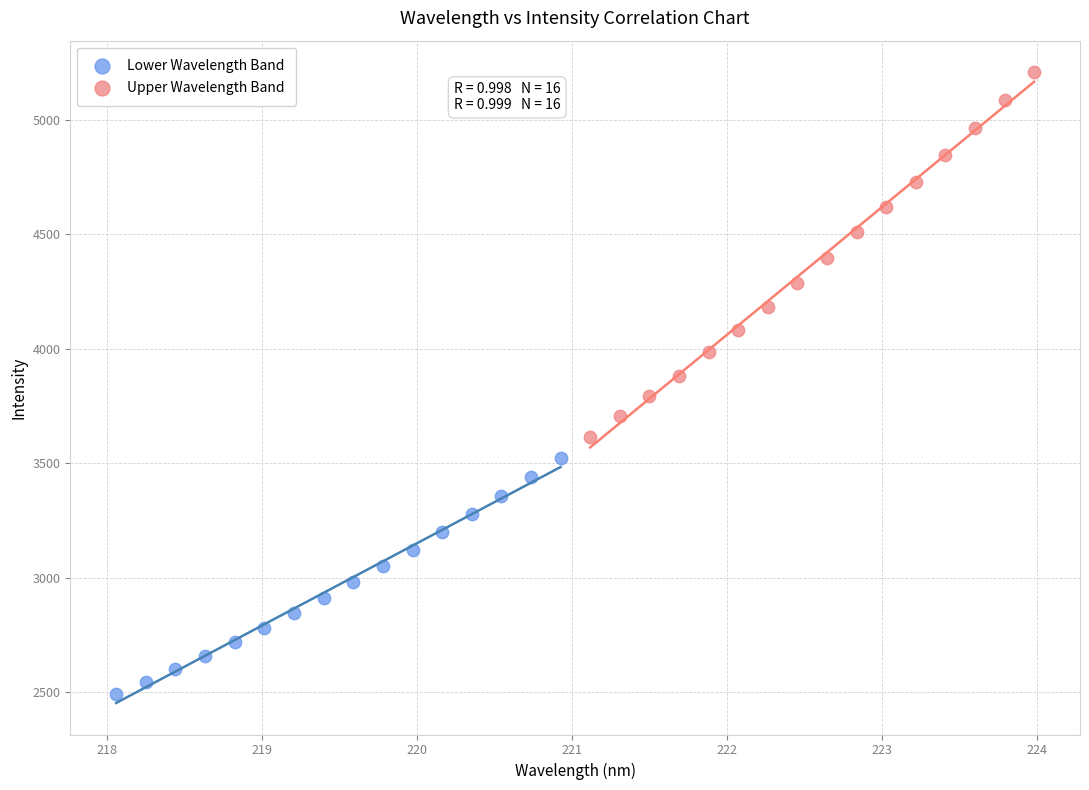

What are all the series names shown in the legend?

Lower Wavelength Band, Upper Wavelength Band